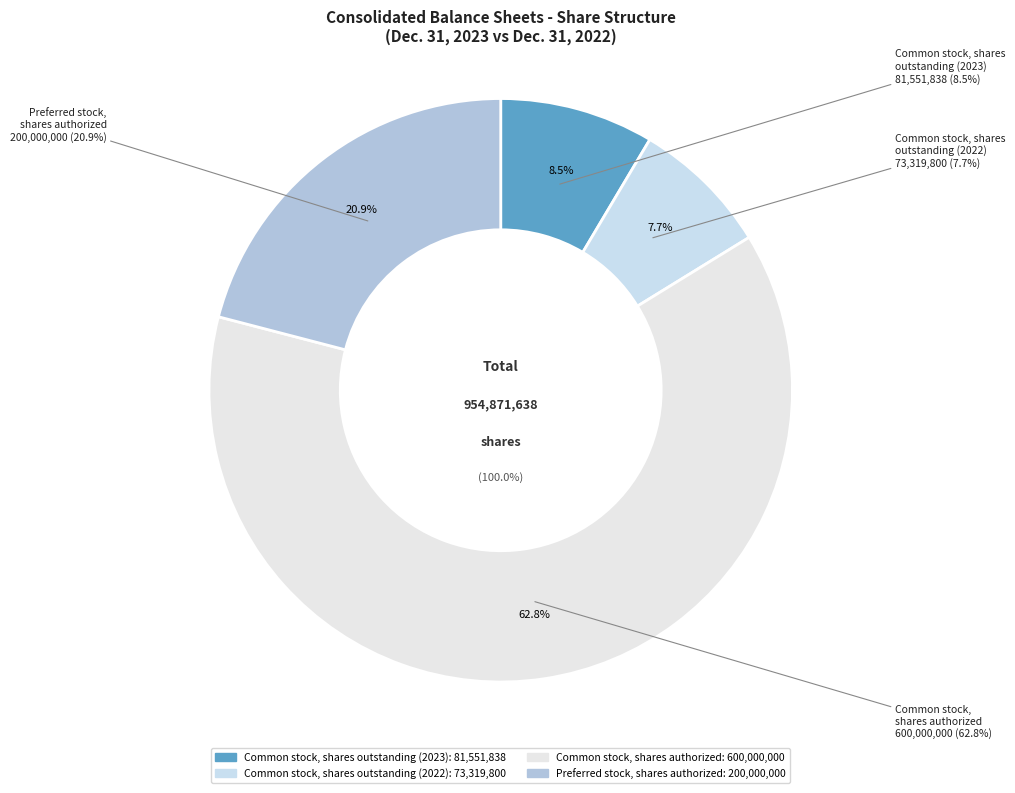

What is the majority slice?

Common stock, shares authorized